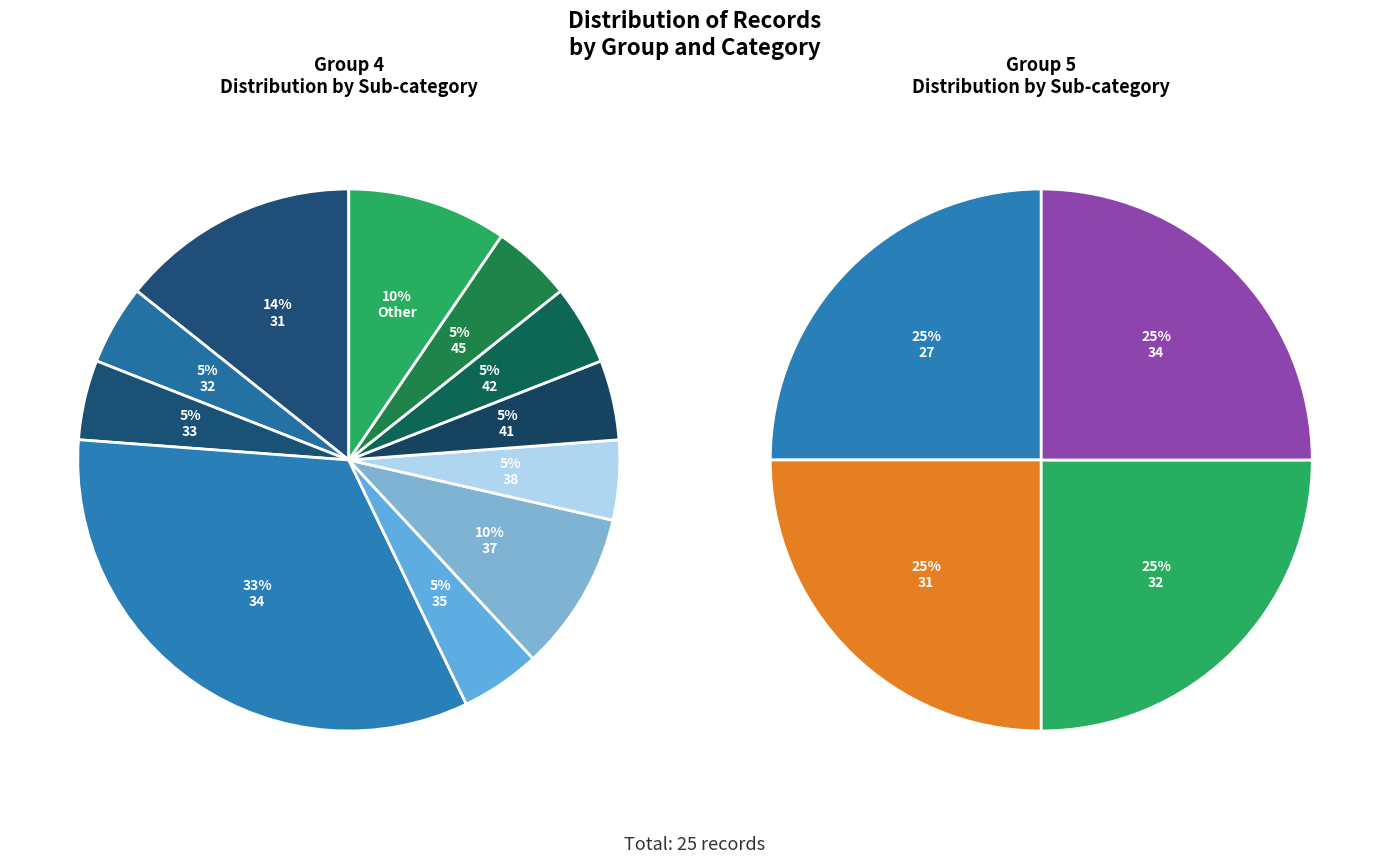

What percentage is NOT represented by 31?

85.7%